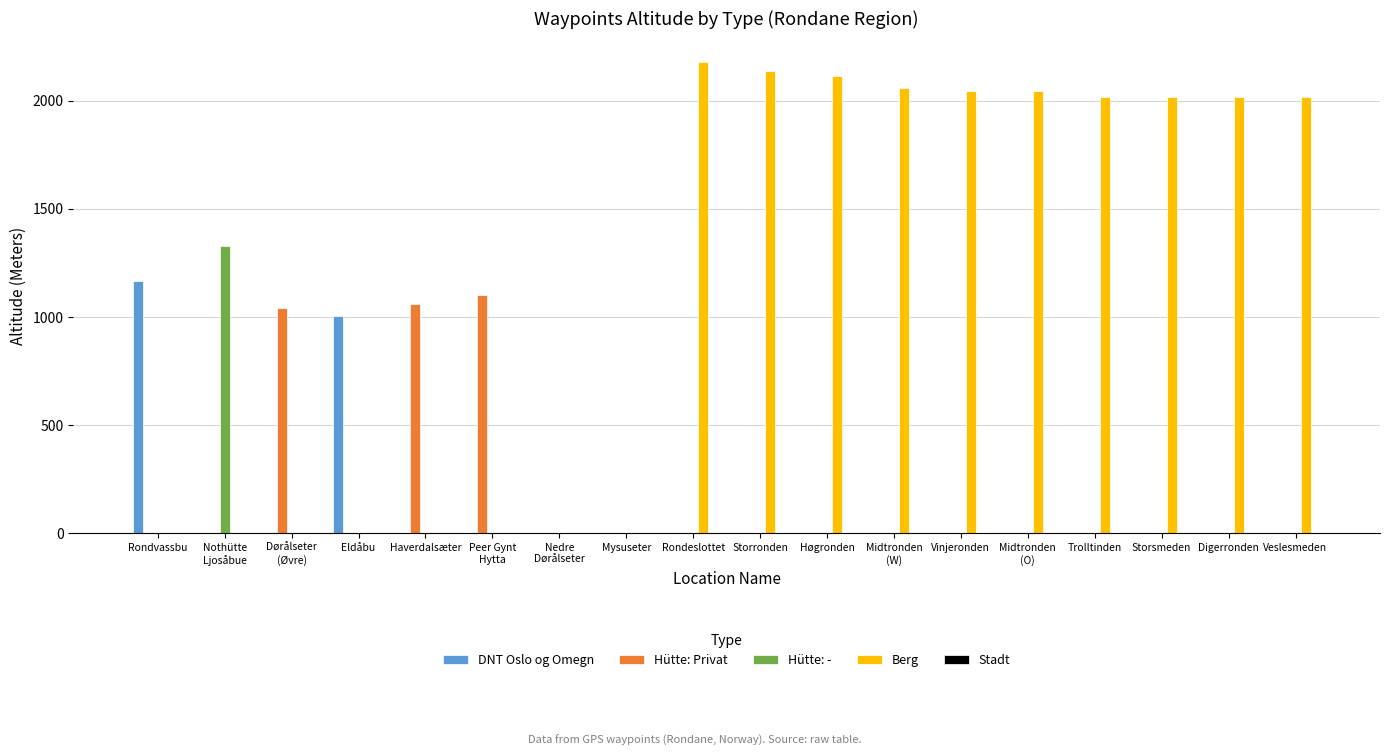

Which series changed the most between Mysuseter and Veslesmeden?

Berg